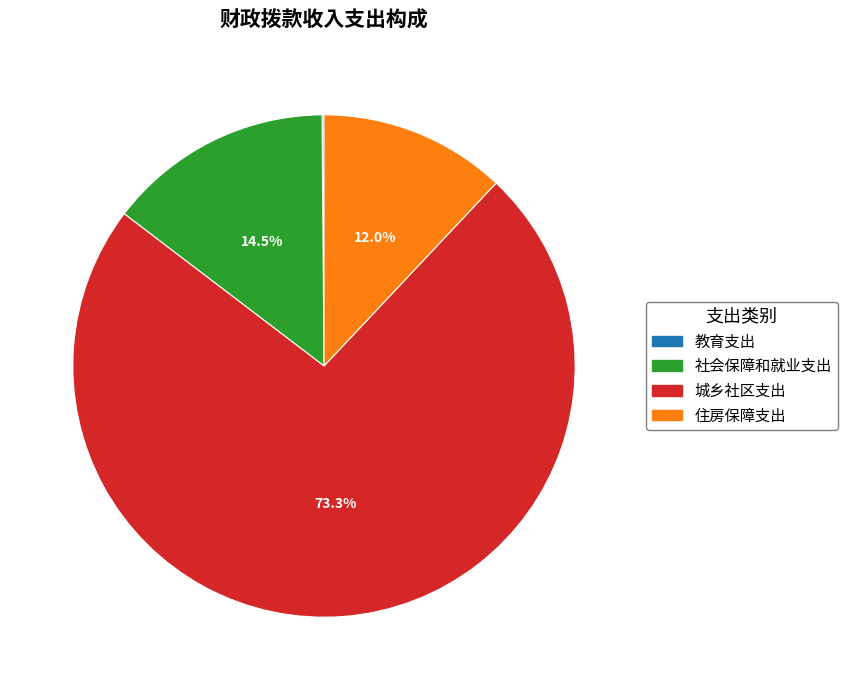

What is the largest slice in the pie chart?

城乡社区支出